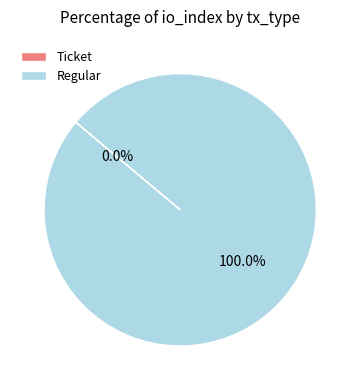

To the nearest percent, what is the combined percentage of Regular and Ticket?

100%